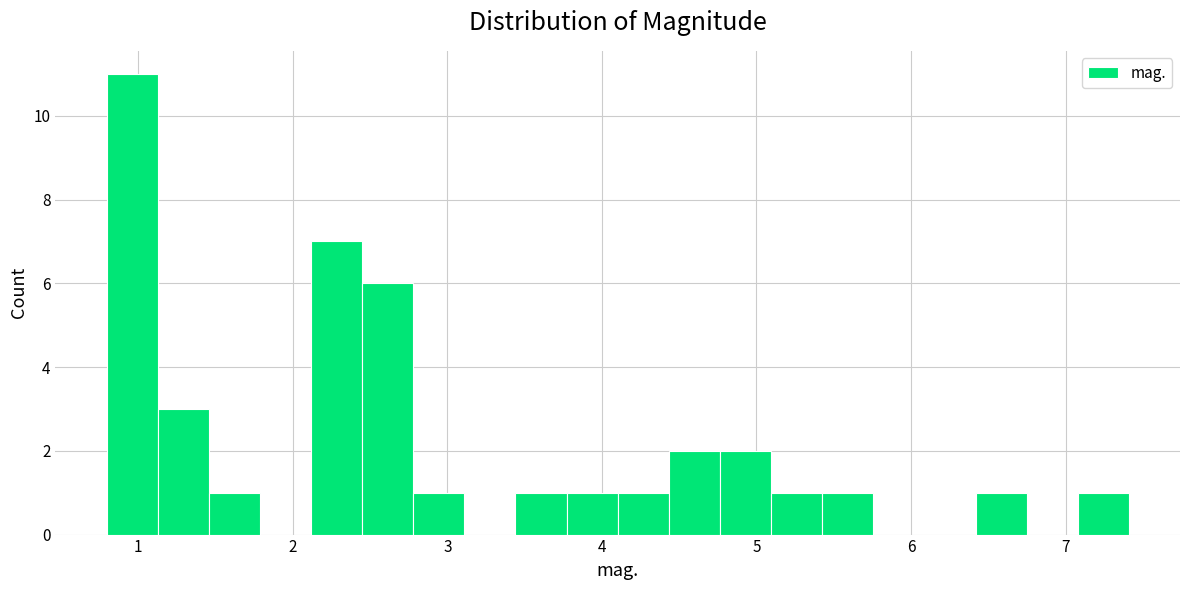

Around what value on the x-axis is the tallest bar? Give the approximate position of its centre, as read against the axis.

1.0